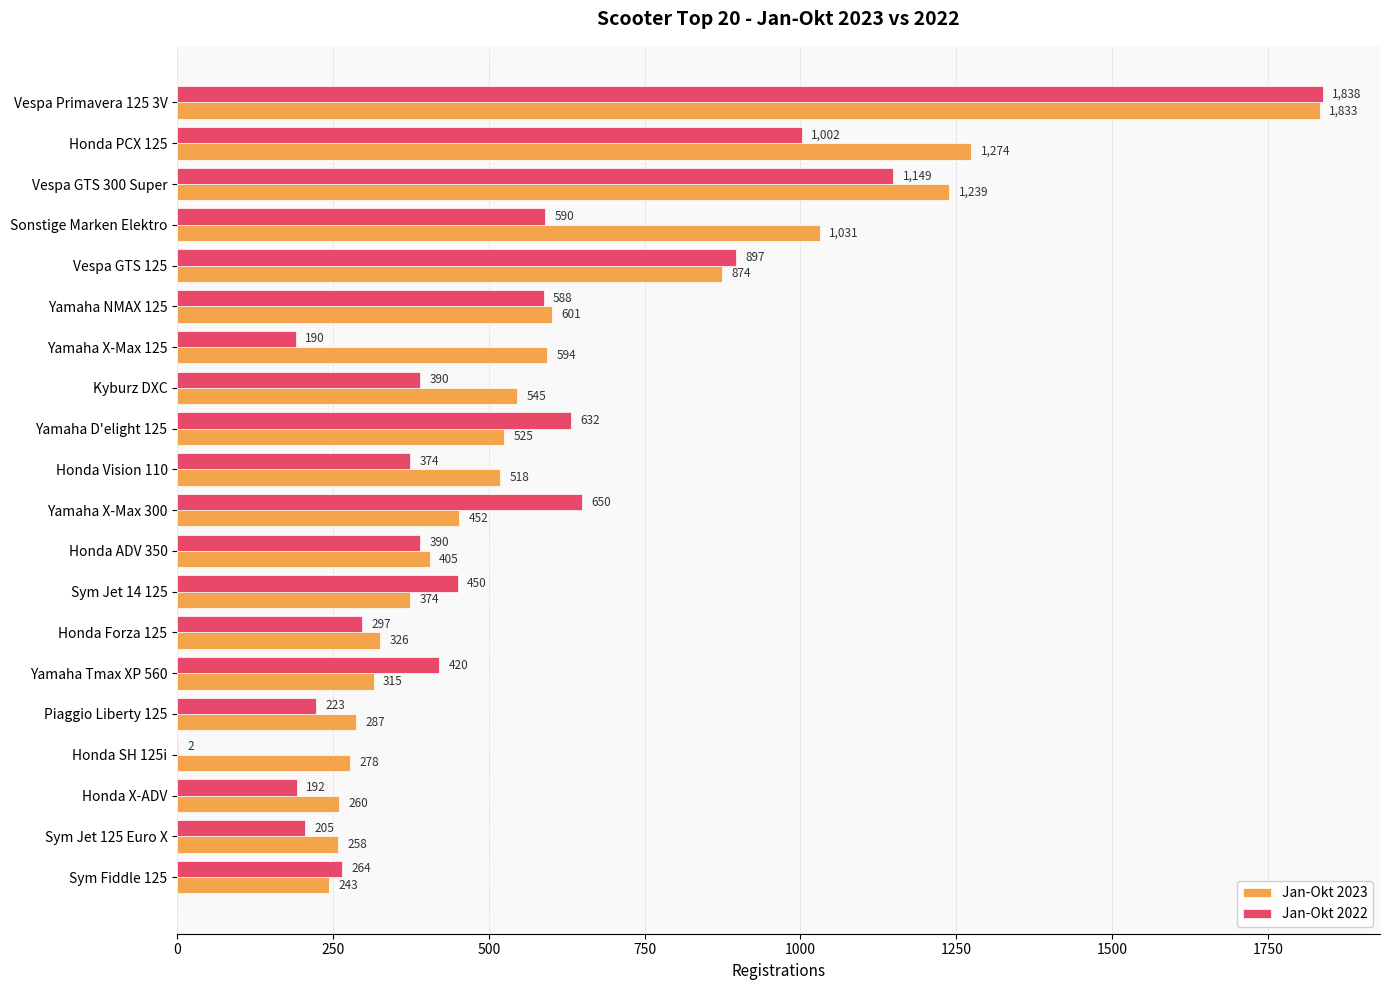

What is the total value across all series at Piaggio Liberty 125?

510